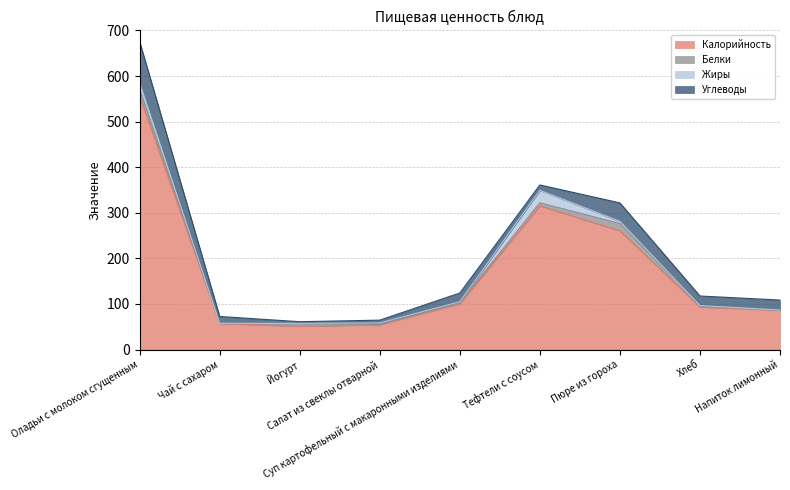

In Калорийность, how many points are higher than both neighbors (excluding endpoints)?

1